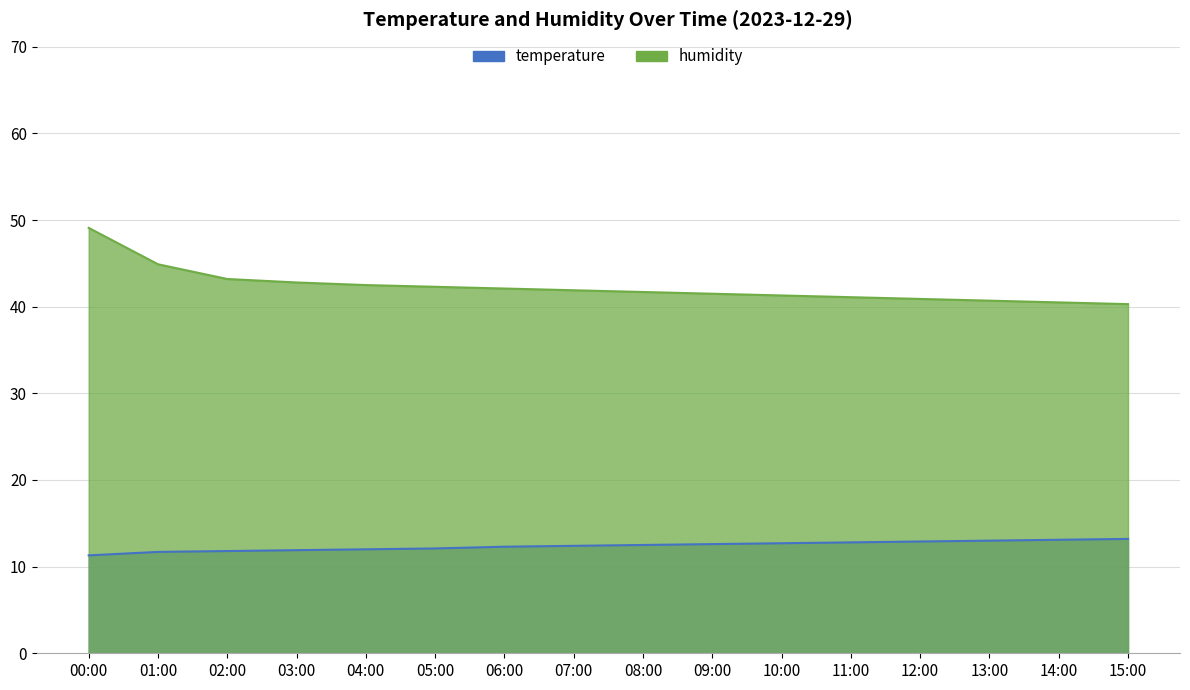

Rank the series by their average value, from highest to lowest.

humidity, temperature